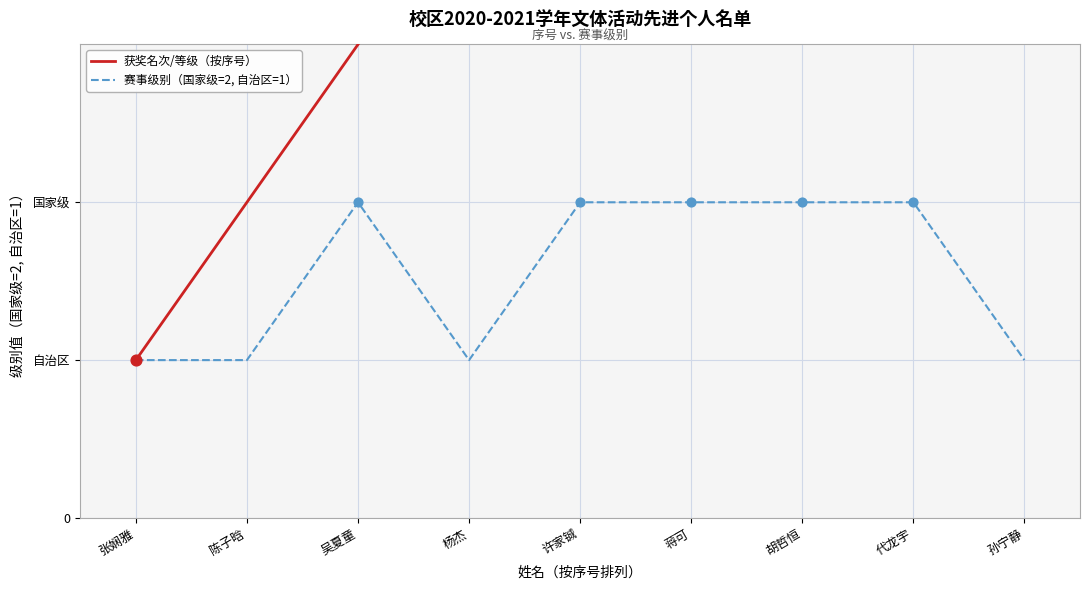

Which series contains the highest Y value?

获奖名次/等级（按序号）